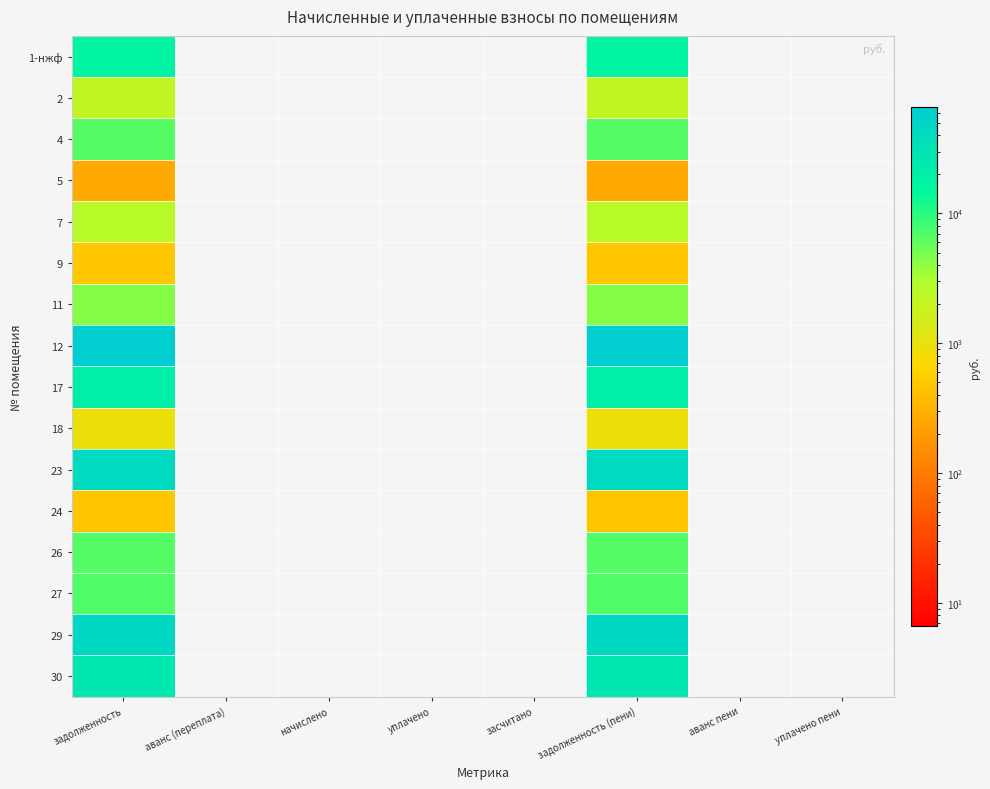

How many series are shown in this chart?

16